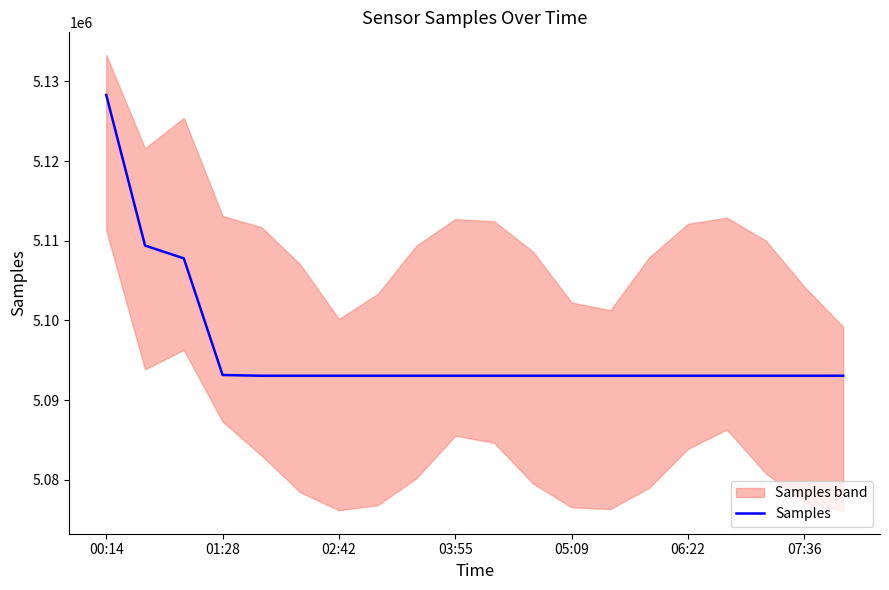

At which label does Samples reach its peak?

00:14